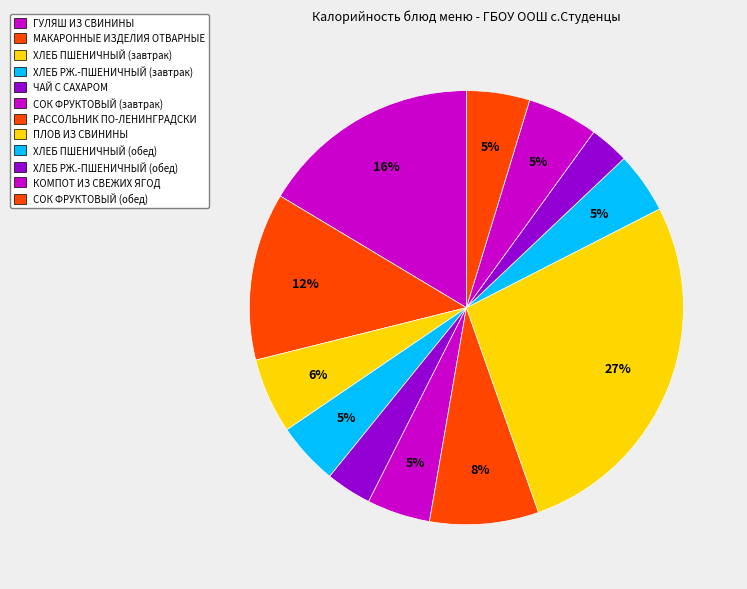

Does ХЛЕБ РЖ.-ПШЕНИЧНЫЙ (завтрак) account for over 50% of the chart?

No